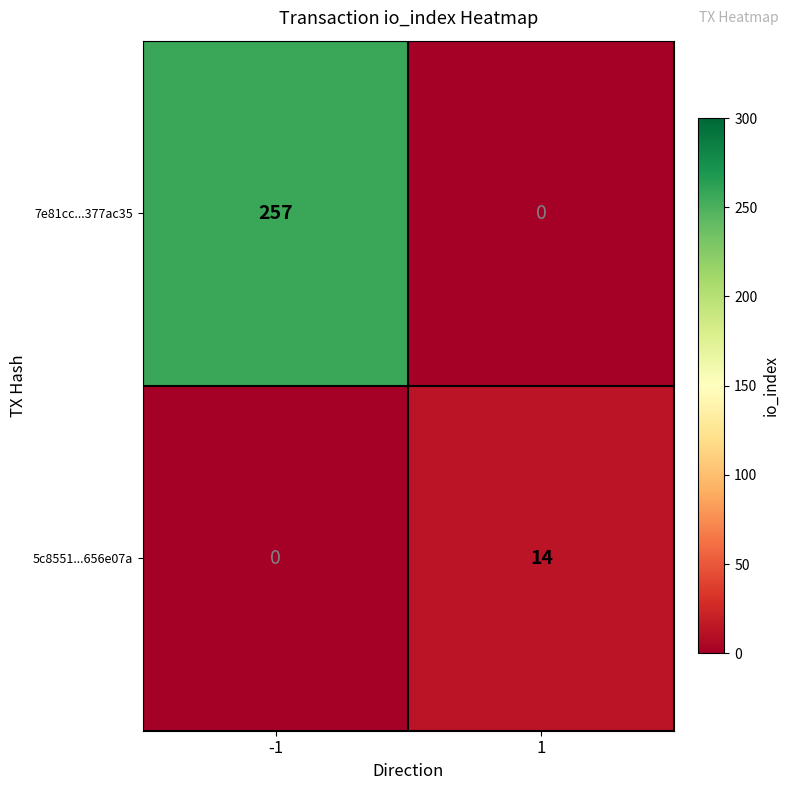

Which series has the largest total across all categories?

7e81cc...377ac35